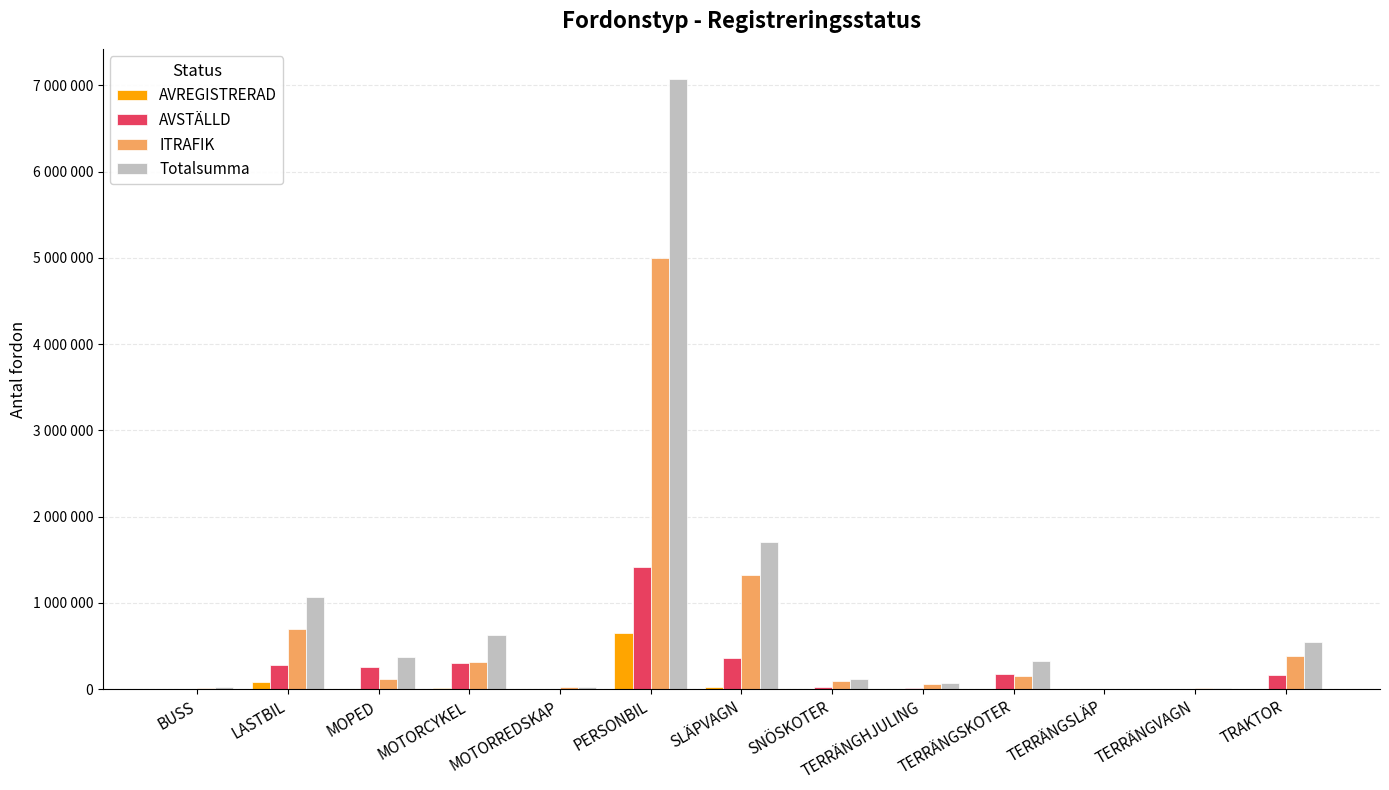

Where does the ITRAFIK series first go above 112989?

LASTBIL